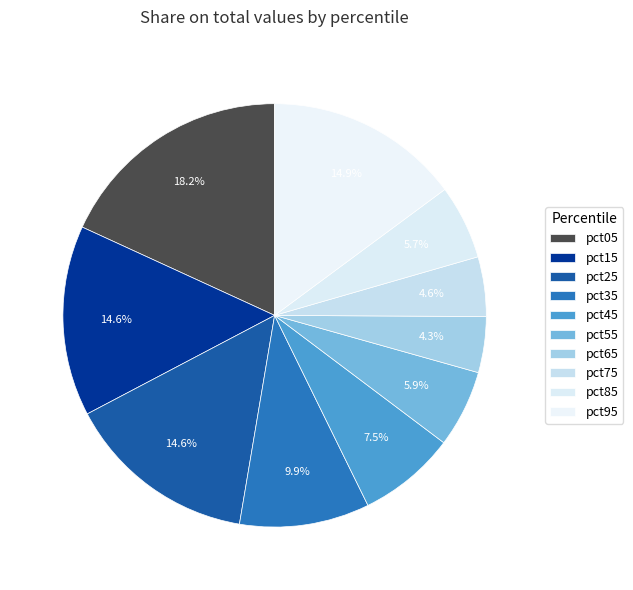

Count the number of slices in the pie.

10